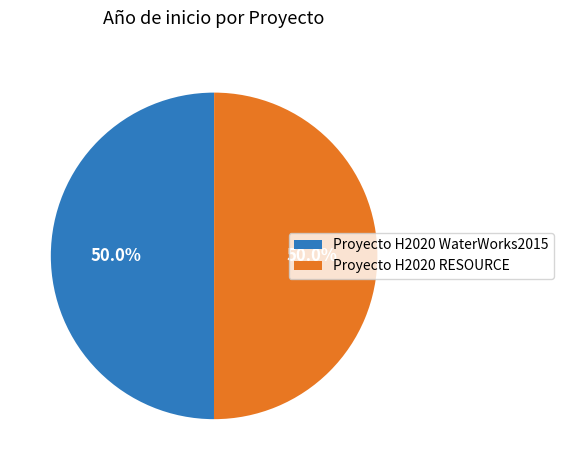

How many segments does this pie chart have?

2